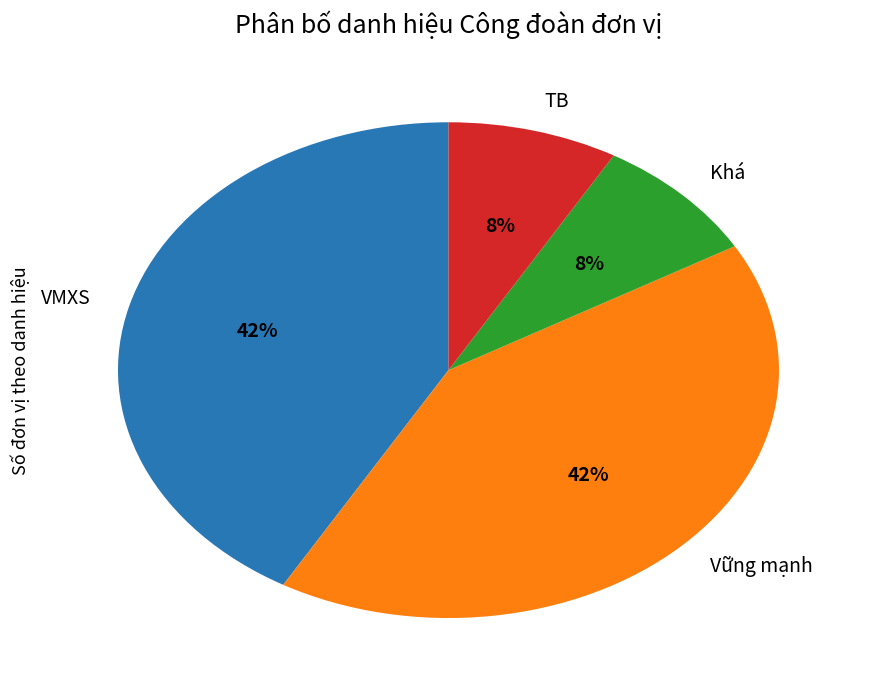

Is it true that VMXS is 32% of the pie?

False